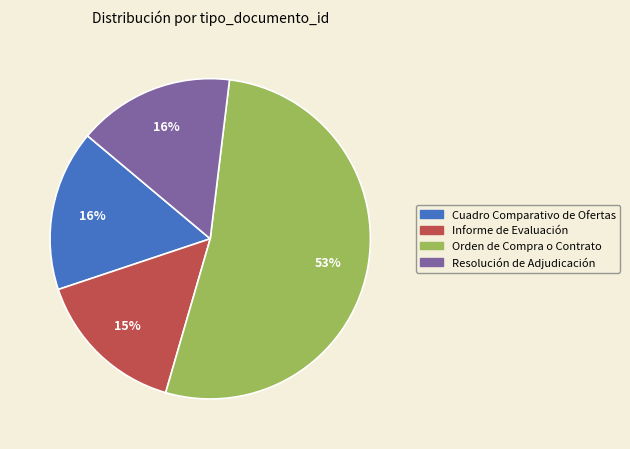

Which category accounts for the majority?

Orden de Compra o Contrato